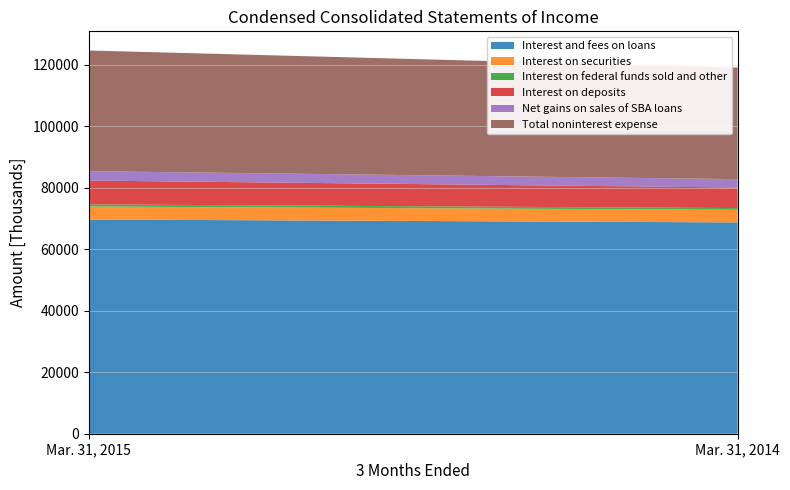

Which category has the highest value in the Interest on federal funds sold and other series?

Mar. 31, 2015